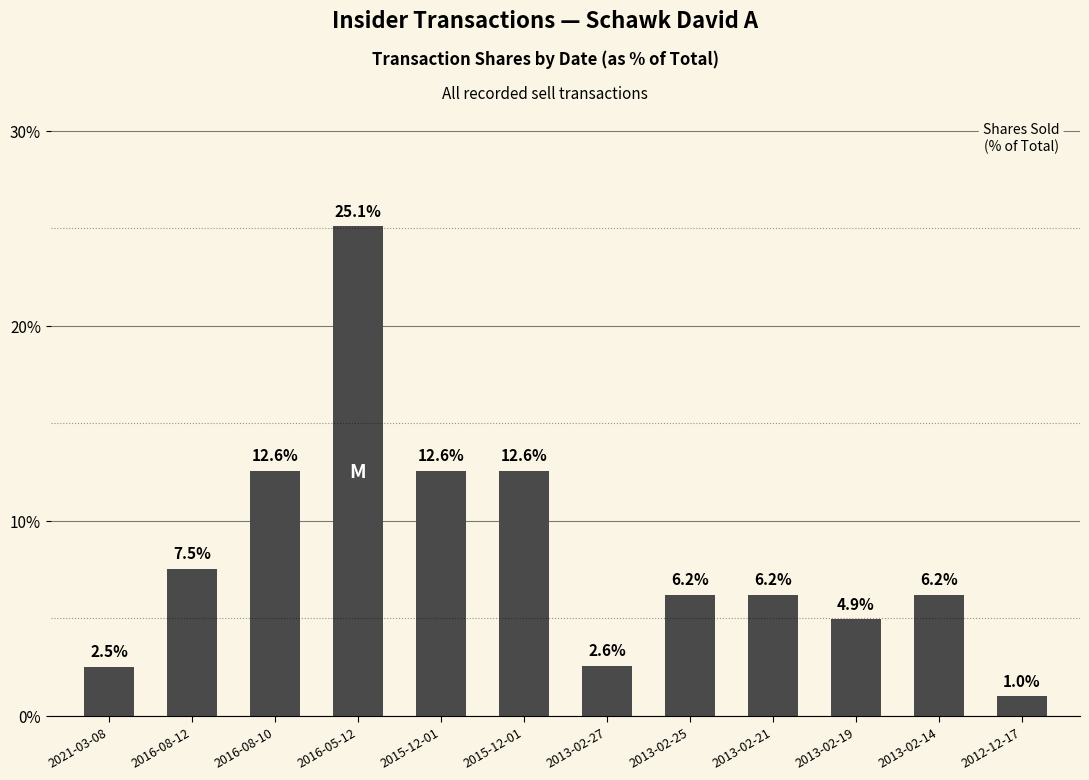

Reading right to left, extract all data points from this chart.

2012-12-17=1.0	2013-02-14=6.2	2013-02-19=4.9	2013-02-21=6.2	2013-02-25=6.2	2013-02-27=2.6	2015-12-01=12.6	2015-12-01=12.6	2016-05-12=25.1	2016-08-10=12.6	2016-08-12=7.5	2021-03-08=2.5